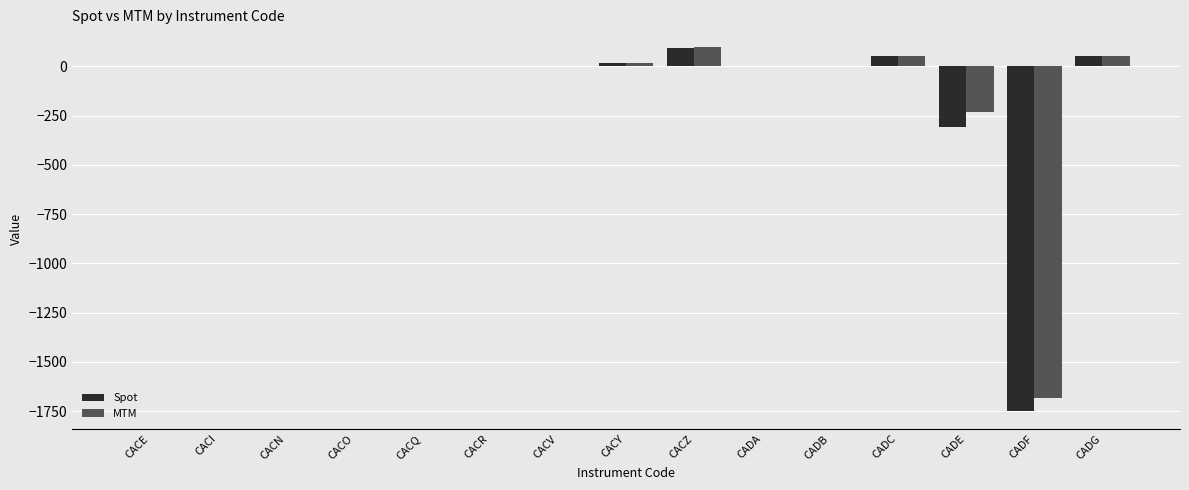

Which category has the highest value in the MTM series?

CACZ